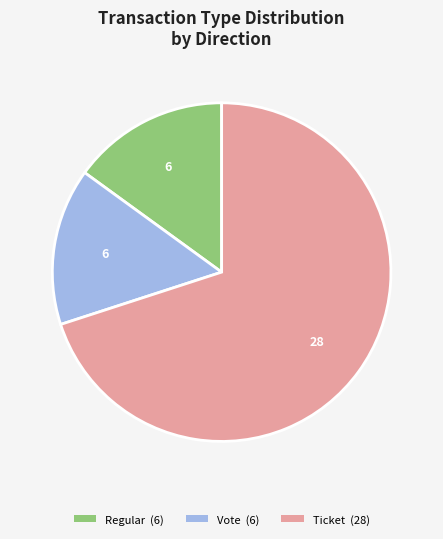

Does any single category account for the majority?

Yes